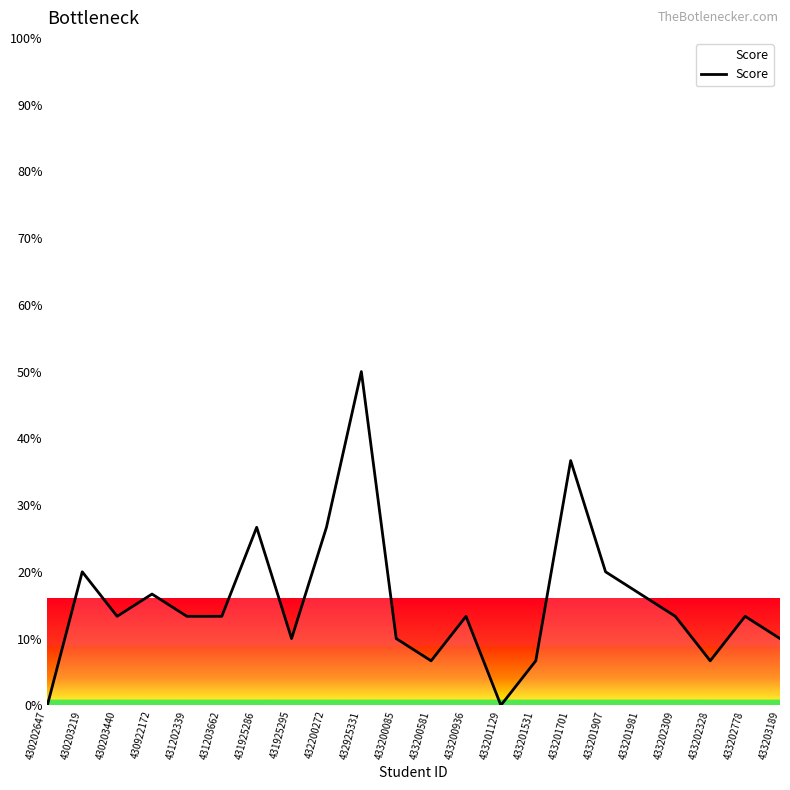

Which has a higher value, 433200085 or 433200936?

433200936